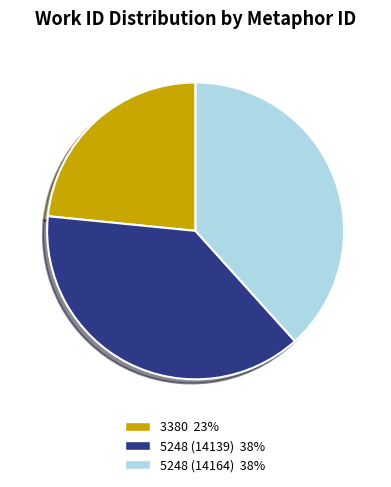

Which category has the smallest portion of the pie?

3380